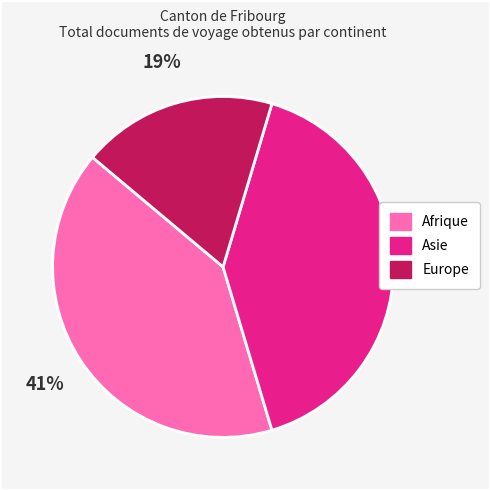

How many segments does this pie chart have?

3